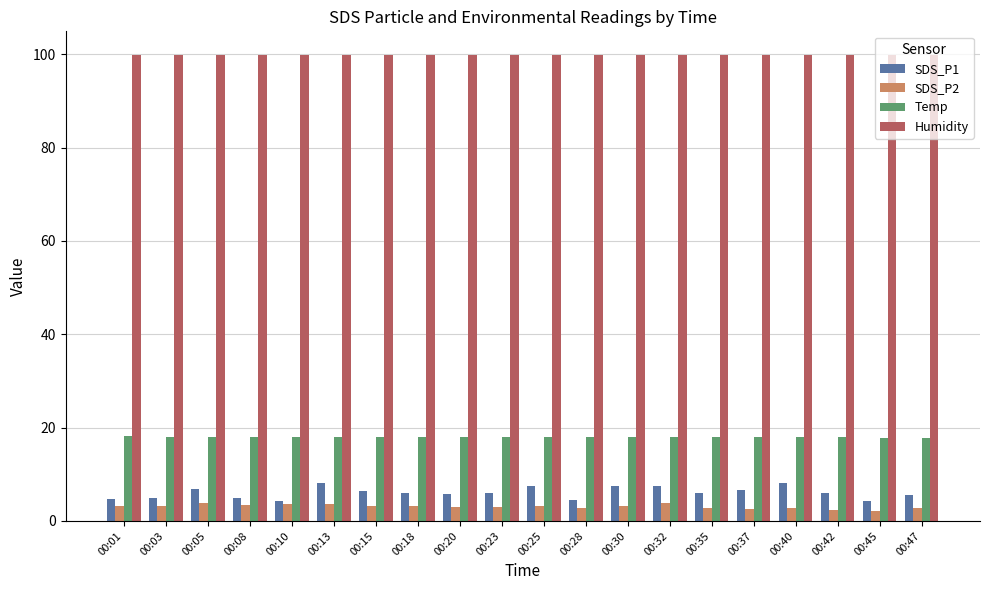

What is the value of the Humidity bar at the 14th from the left?

99.9